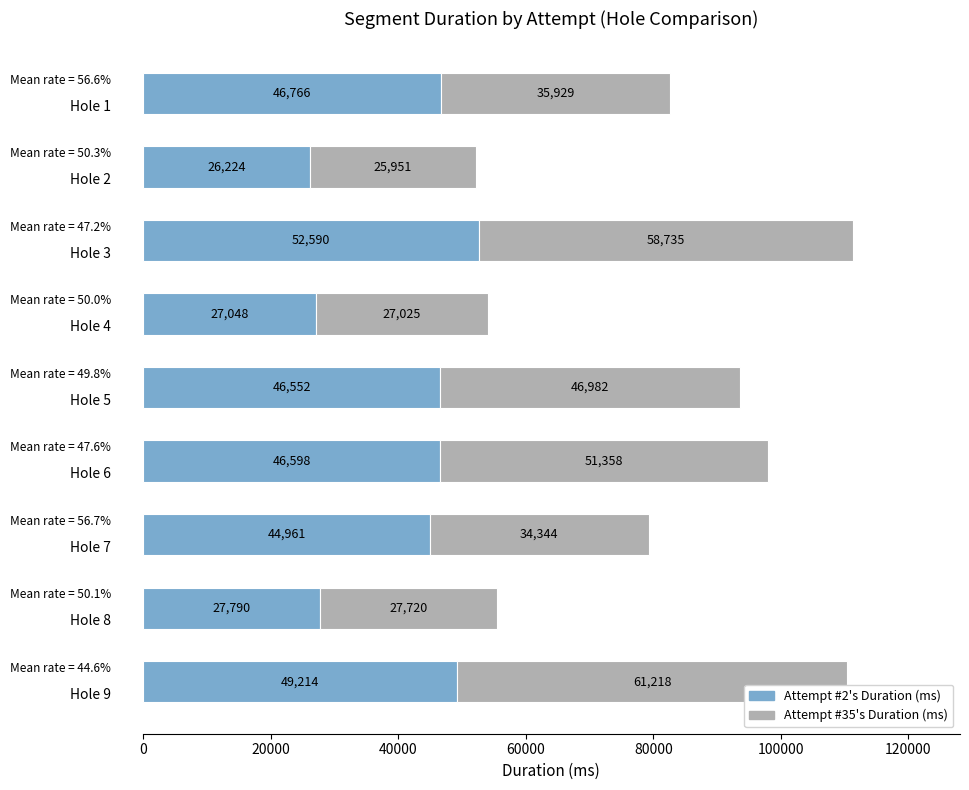

What is the difference between the maximum and minimum values in the Attempt #2's Duration (ms) series?

26366